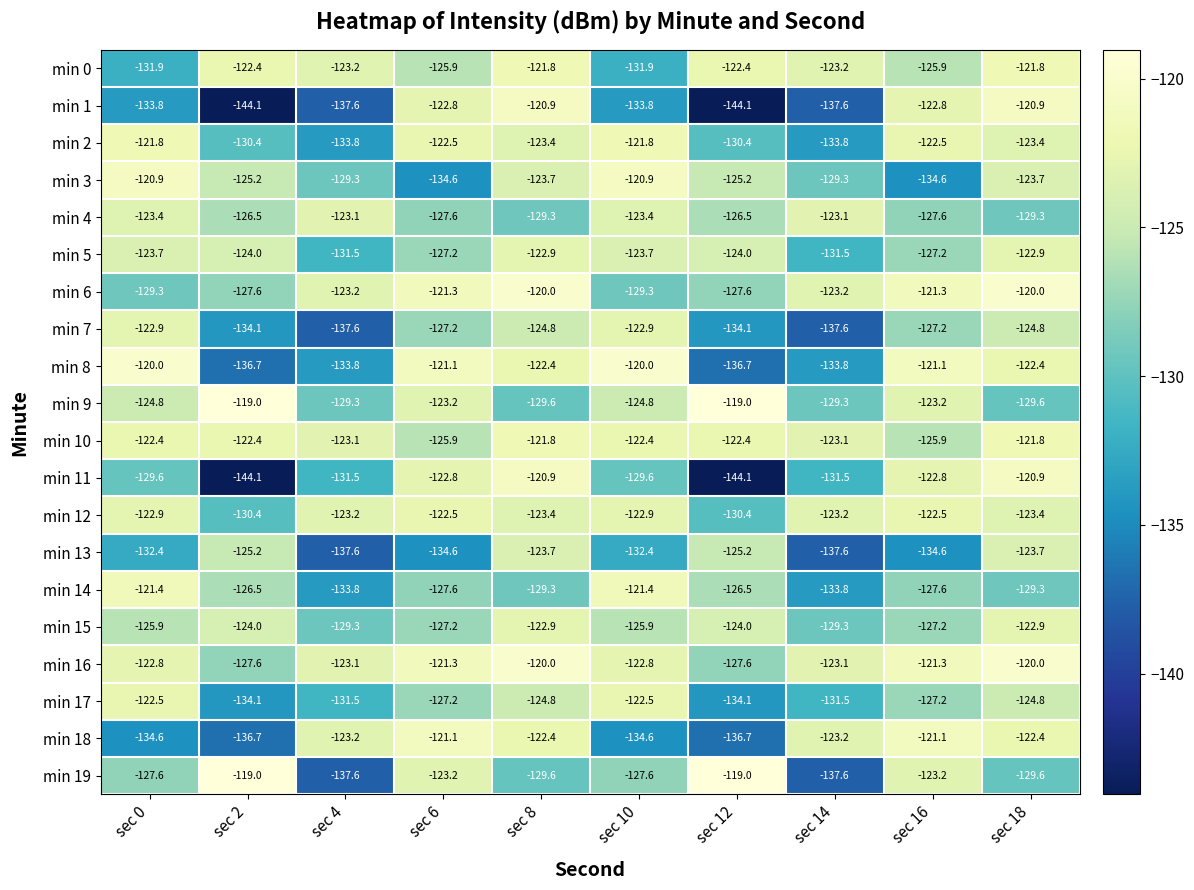

Which series changed the most between sec 0 and sec 14?

min 7